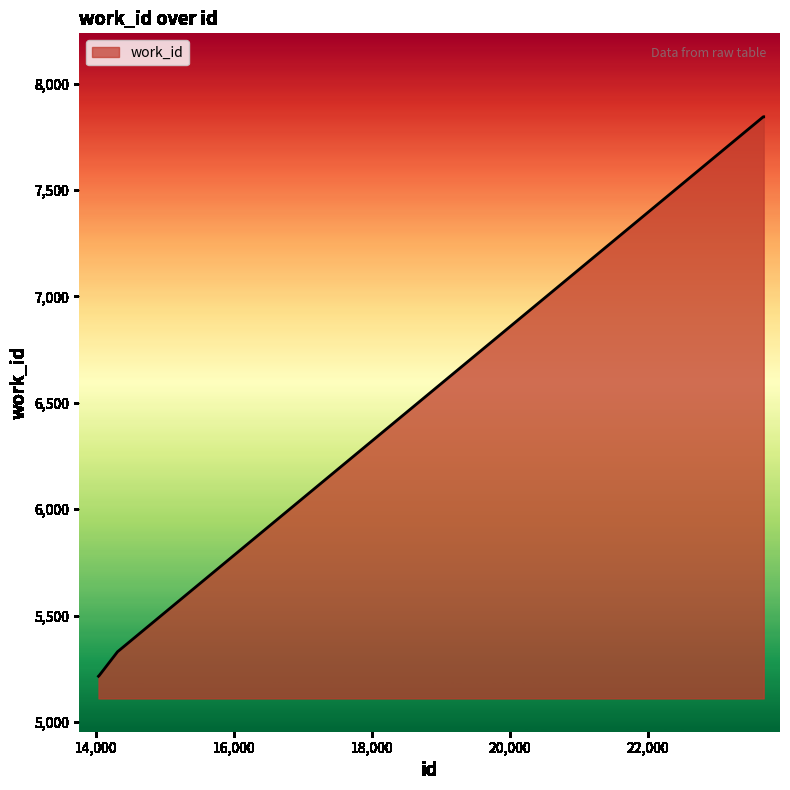

Does the chart have visible grid lines?

No